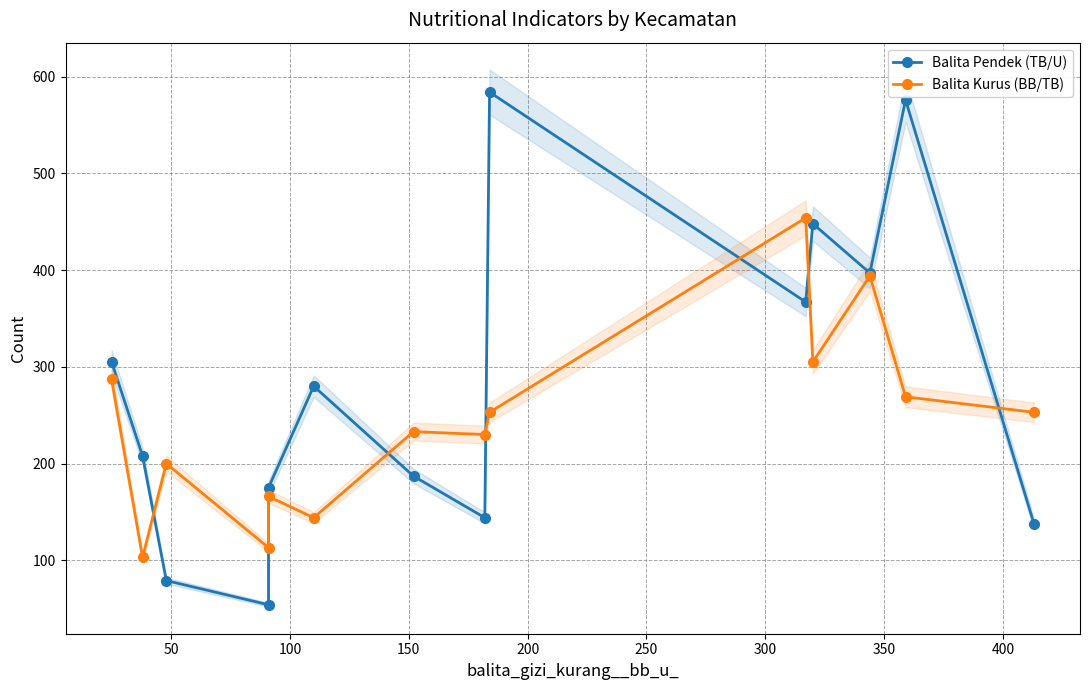

How many values in the Balita Kurus (BB/TB) series exceed 253?

5